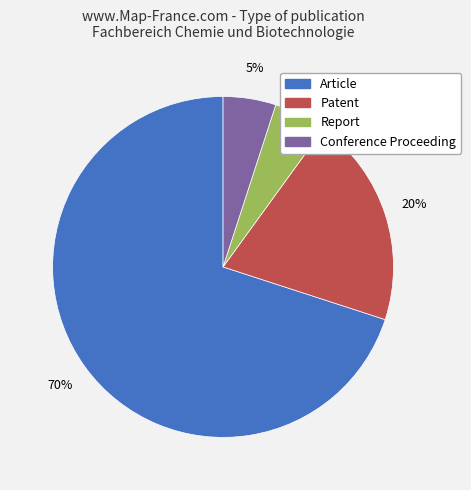

To the nearest percent, what is the average slice percentage?

25%